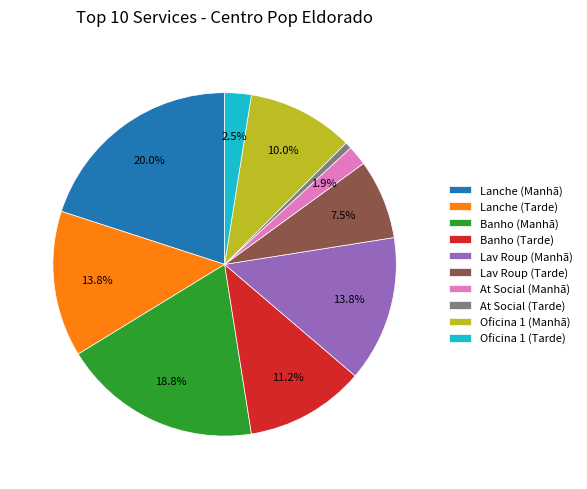

Do Lanche (Manhã) and Lav Roup (Manhã) together represent more than half of the pie?

No